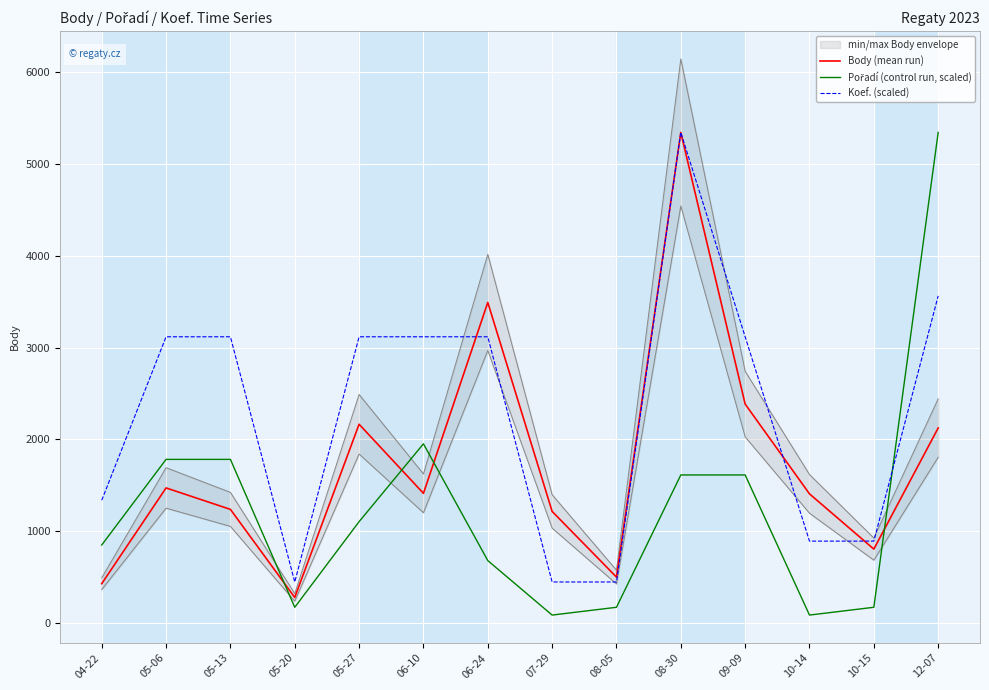

Reading right to left, transcribe all the data shown in this chart.

Body (mean run): 12-07=2124.0	10-15=804.0	10-14=1406.0	09-09=2385.0	08-30=5346.0	08-05=499.0	07-29=1215.0	06-24=3493.0	06-10=1412.0	05-27=2165.0	05-20=277.0	05-13=1237.0	05-06=1471.0	04-22=427.0
Pořadí (control run, scaled): 12-07=5346.0	10-15=169.7	10-14=84.9	09-09=1612.3	08-30=1612.3	08-05=169.7	07-29=84.9	06-24=678.9	06-10=1951.7	05-27=1103.1	05-20=169.7	05-13=1782.0	05-06=1782.0	04-22=848.6
Koef. (scaled): 12-07=3564.0	10-15=891.0	10-14=891.0	09-09=3118.5	08-30=5346.0	08-05=445.5	07-29=445.5	06-24=3118.5	06-10=3118.5	05-27=3118.5	05-20=445.5	05-13=3118.5	05-06=3118.5	04-22=1336.5